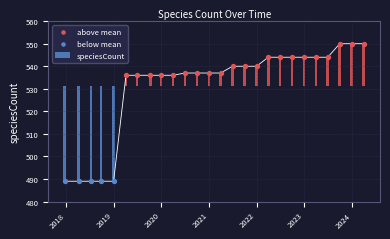

Approximately how many times larger is the value at 2021-04-01 compared to 2024-04-01?

1.0